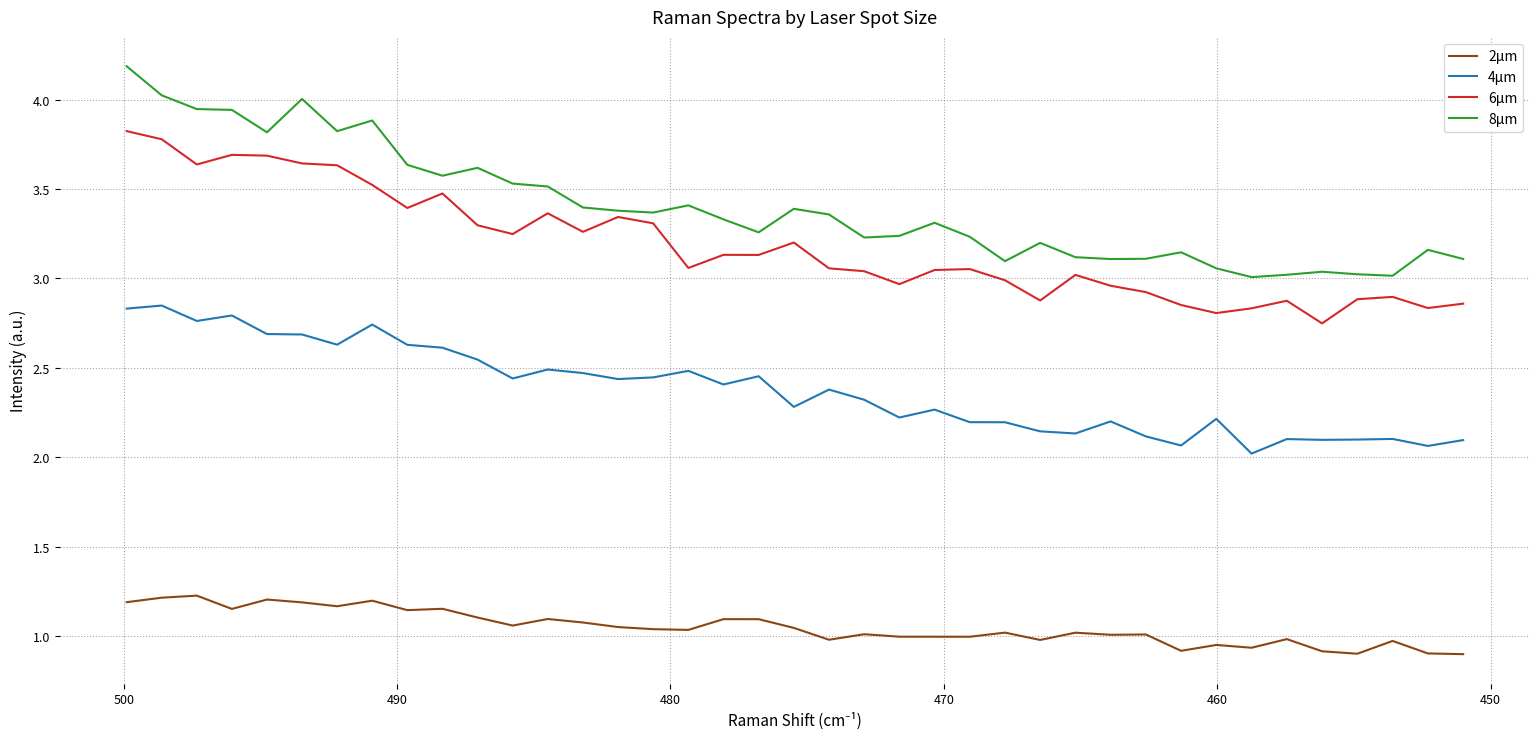

The 2µm series shows 0.2 at 38. True or false?

False